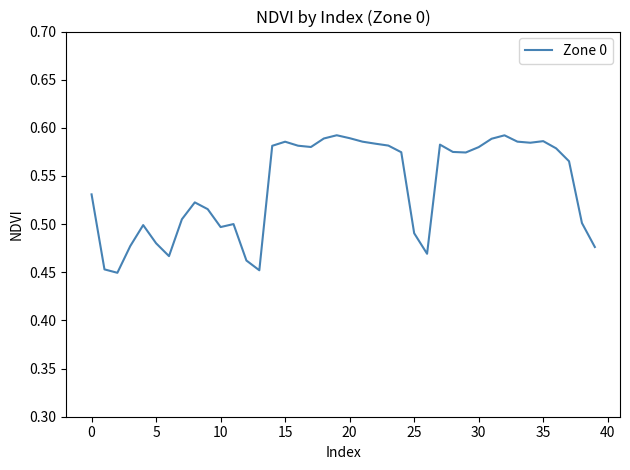

How many points are lower than both their immediate neighbors (excluding endpoints)?

8